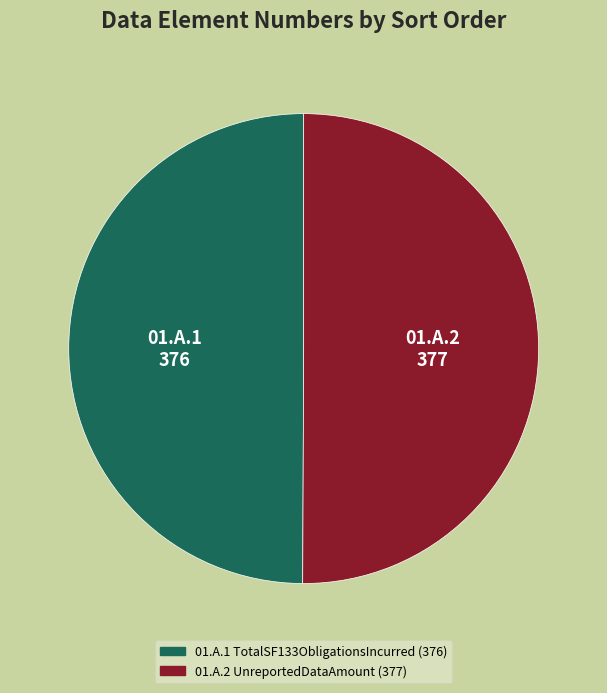

Approximately how many times larger is the value at 01.A.2 UnreportedDataAmount compared to 01.A.1 TotalSF133ObligationsIncurred?

1.0